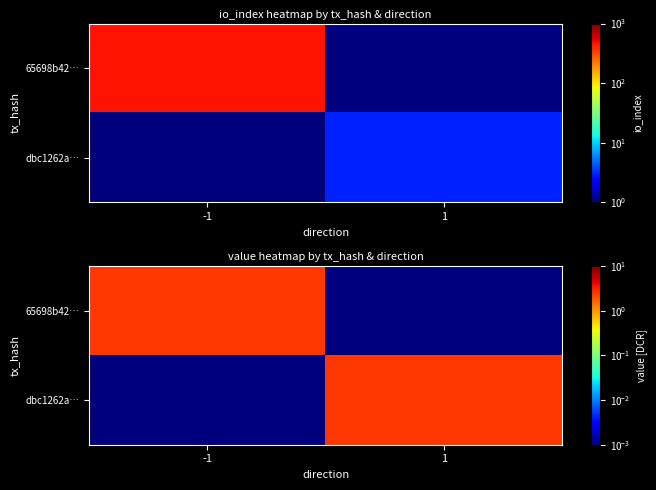

At how many categories does at least one series exceed 1?

2